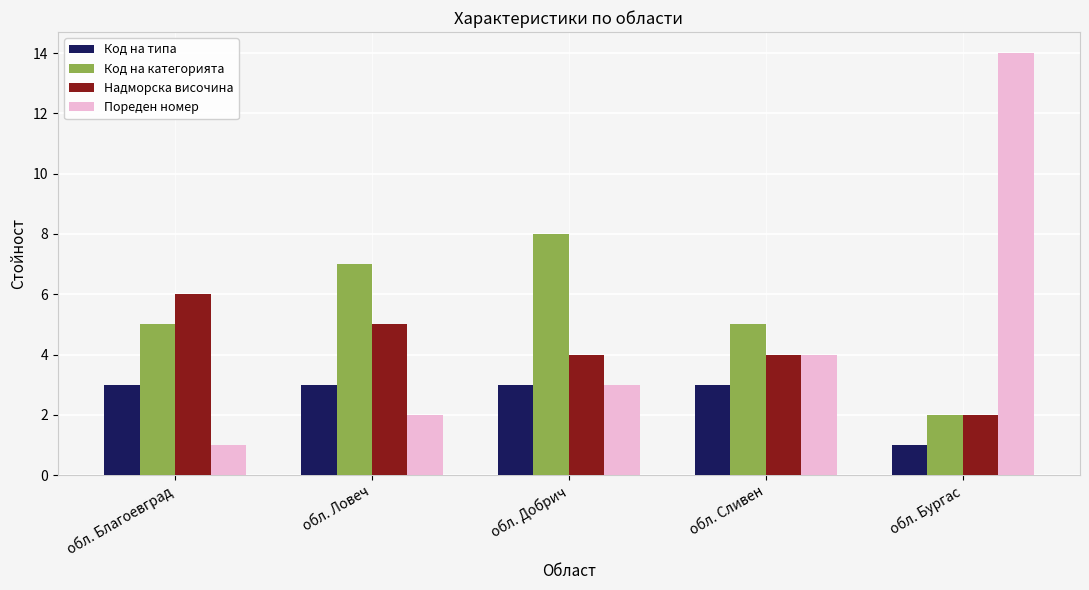

What is the minimum value for Код на категорията?

2